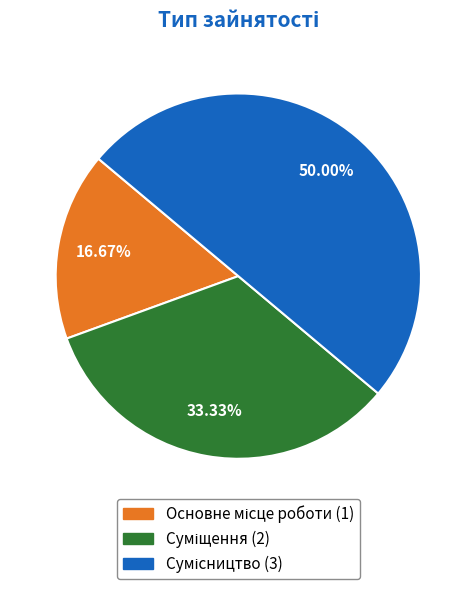

What portion of the pie excludes Сумісництво?

50.0%